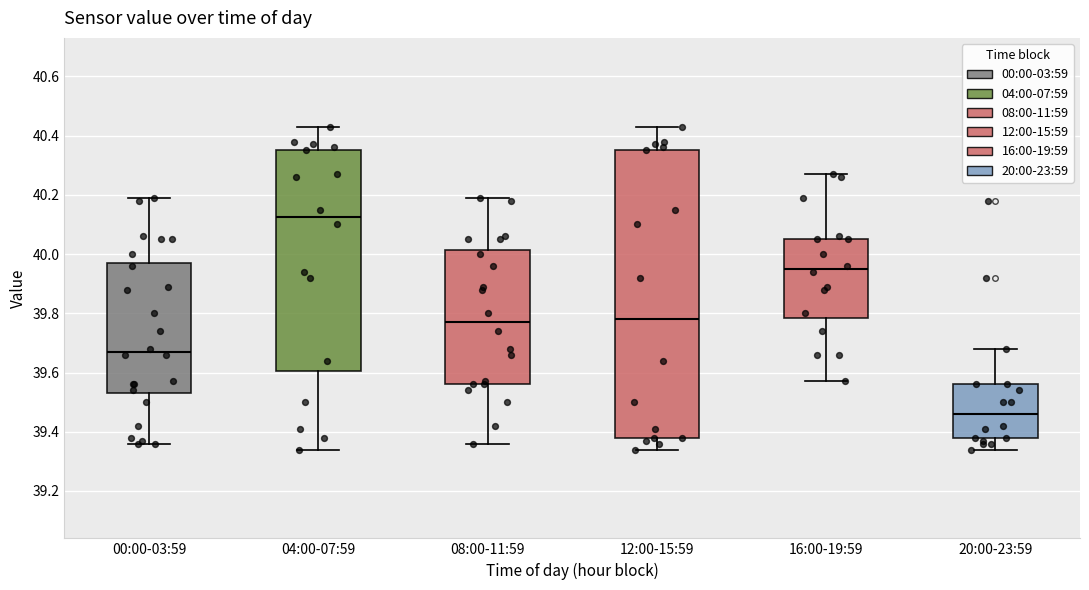

Reading left to right, transcribe this box plot: for each box, give where its median line is, the range the box spans, and where its two whiskers end, as read against the y-axis. The values are not printed on the chart, so give them approximately, as read against the axis.

00:00-03:59: median 39.68, box 39.54 to 39.98, whiskers 39.36 to 40.20
04:00-07:59: median 40.12, box 39.60 to 40.36, whiskers 39.34 to 40.44
08:00-11:59: median 39.78, box 39.56 to 40.02, whiskers 39.36 to 40.20
12:00-15:59: median 39.78, box 39.38 to 40.36, whiskers 39.34 to 40.44
16:00-19:59: median 39.96, box 39.78 to 40.06, whiskers 39.58 to 40.28
20:00-23:59: median 39.46, box 39.38 to 39.56, whiskers 39.34 to 39.68